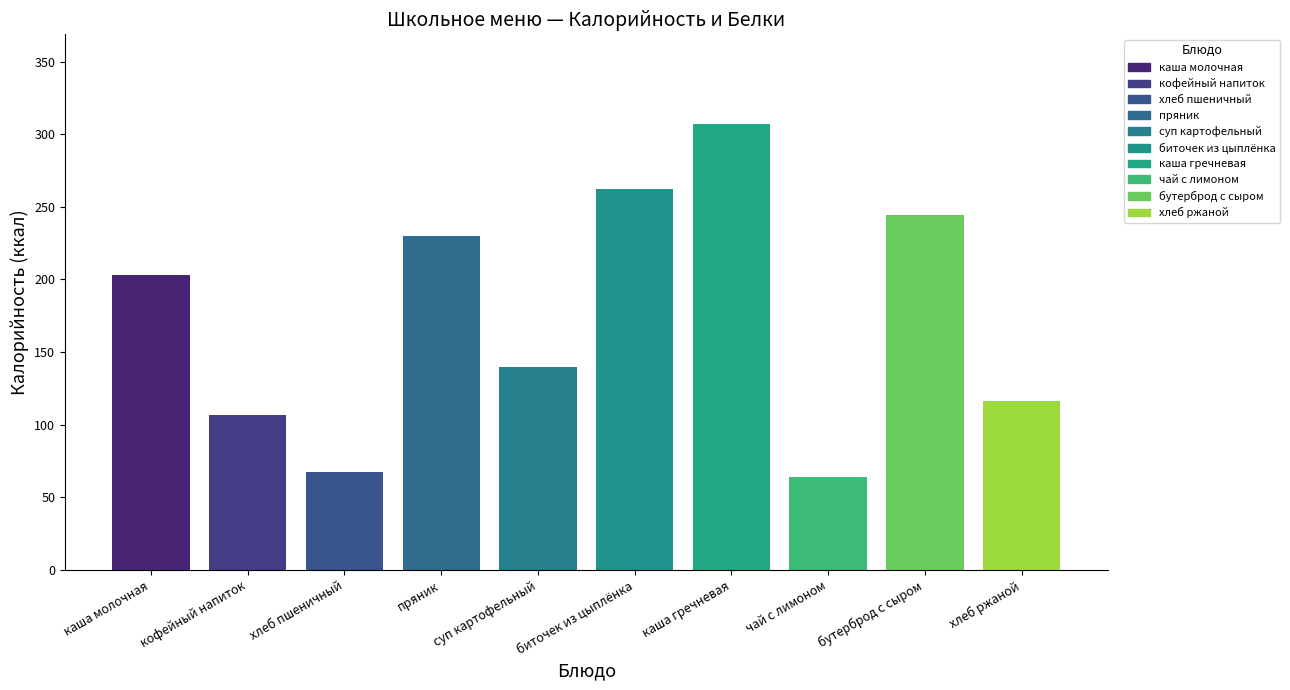

How many categories are shown in the chart?

10